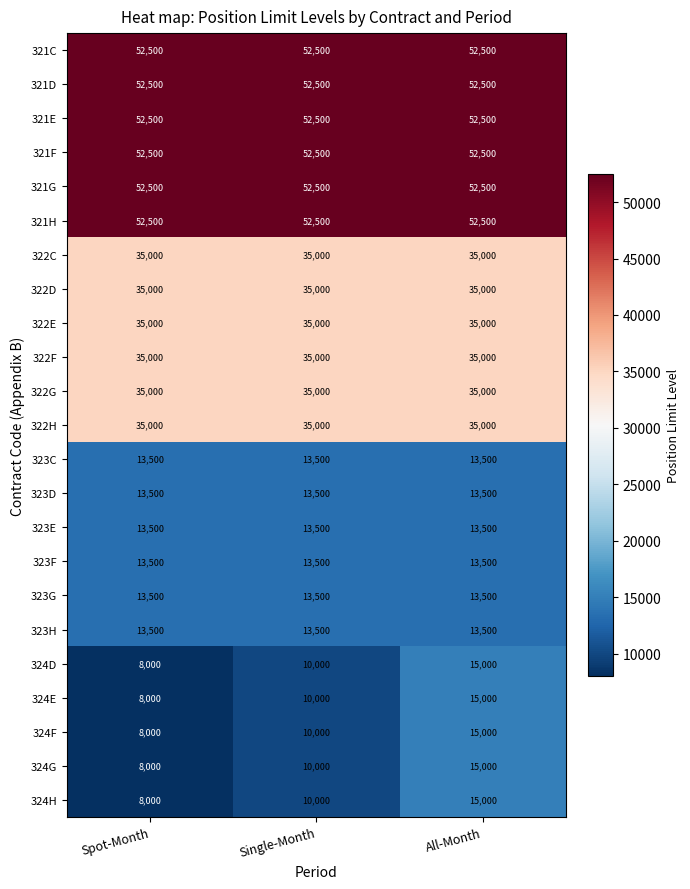

List the labels in order of 324F value, smallest first.

Spot-Month, Single-Month, All-Month